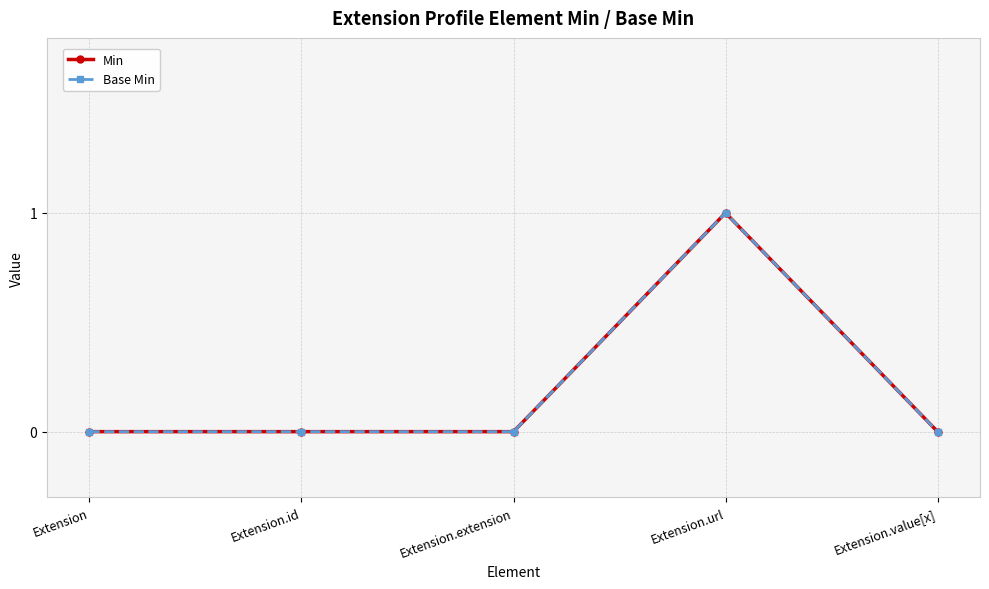

Reading left to right, transcribe all the data shown in this chart.

Min: Extension=0	Extension.id=0	Extension.extension=0	Extension.url=1	Extension.value[x]=0
Base Min: Extension=0	Extension.id=0	Extension.extension=0	Extension.url=1	Extension.value[x]=0